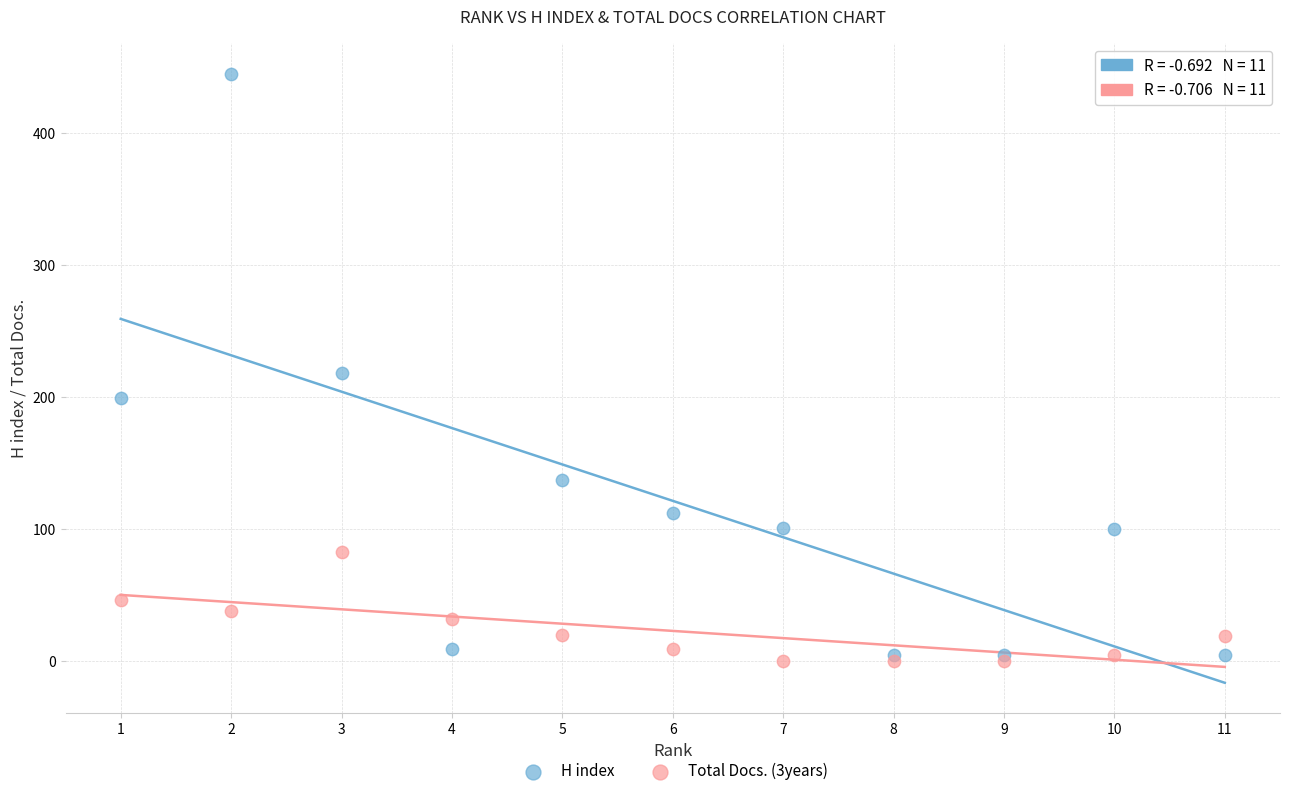

Which series reaches the maximum Y coordinate?

H index